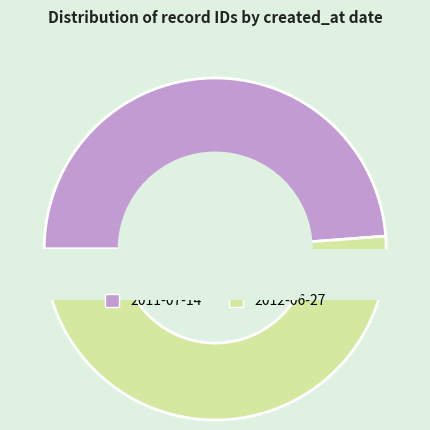

Count the number of slices in the pie.

2